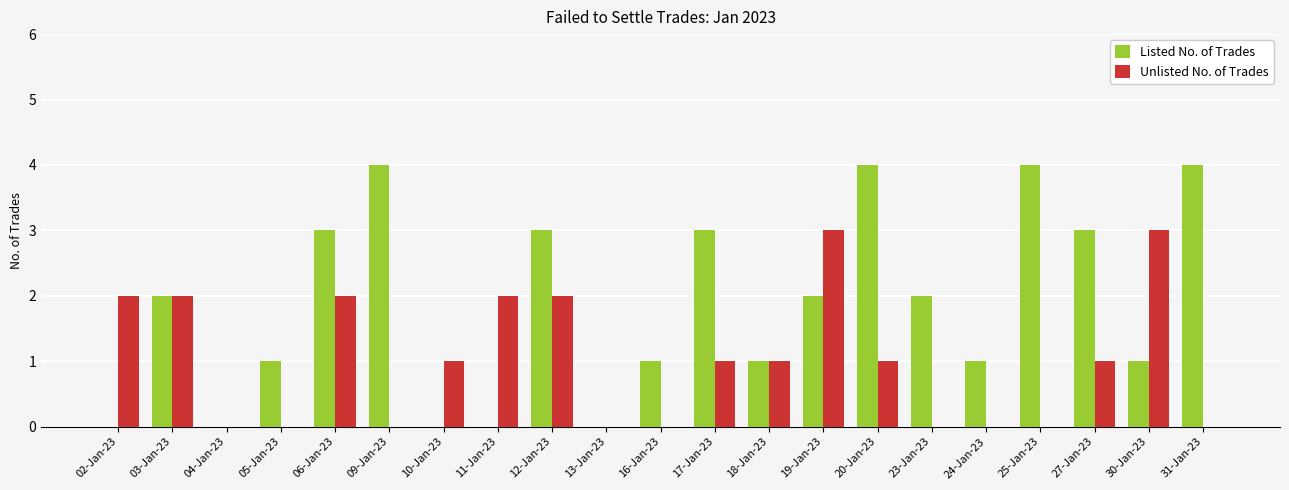

What is the sum of all Listed No. of Trades values?

39